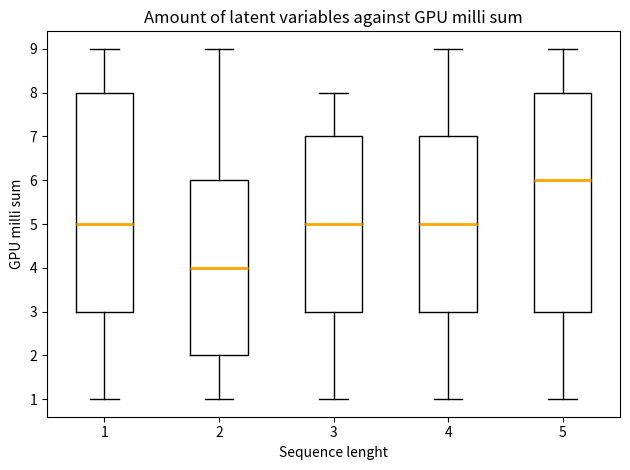

Which box's median line is the highest?

5